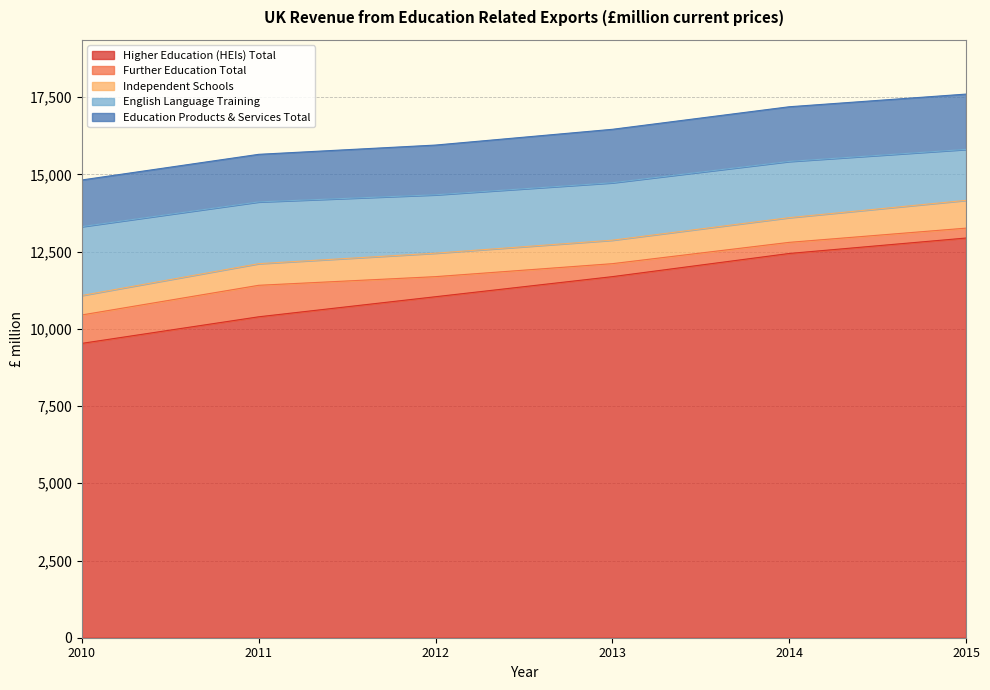

At which label does Independent Schools reach its minimum?

2010